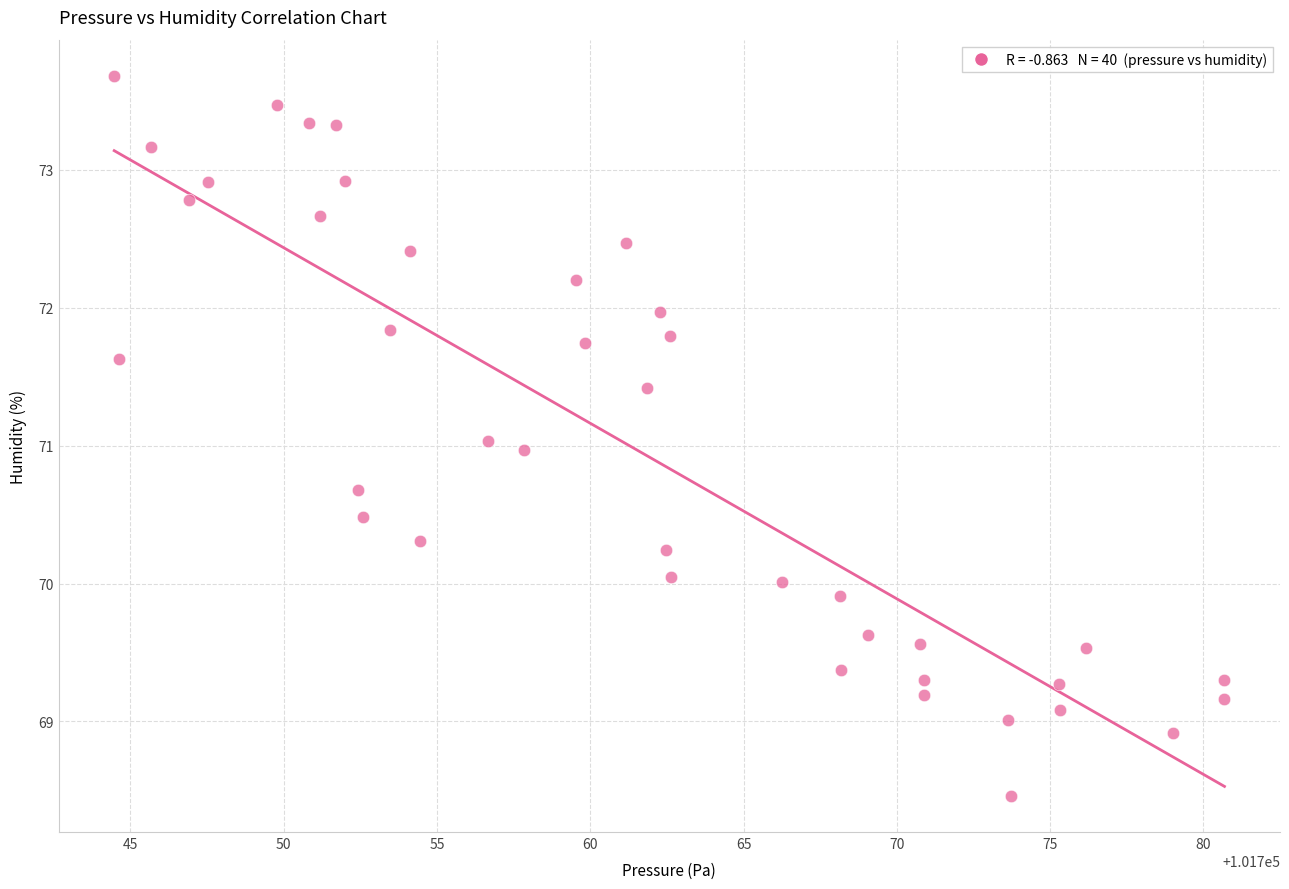

What is the range of X values (max minus min)?

36.2